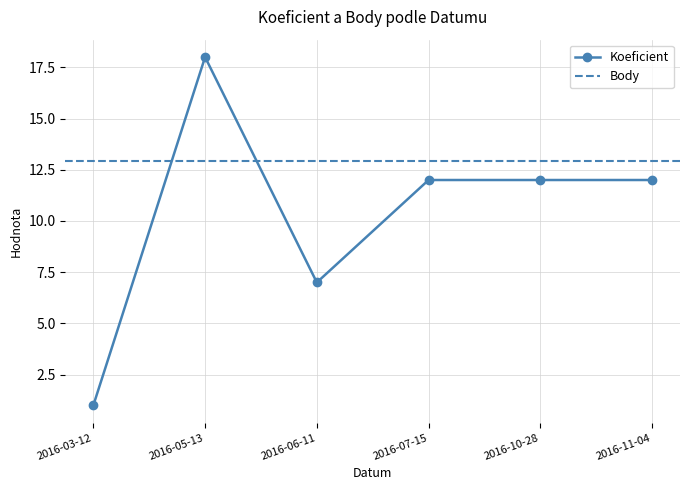

Which label corresponds to the smallest value in the chart?

2016-03-12